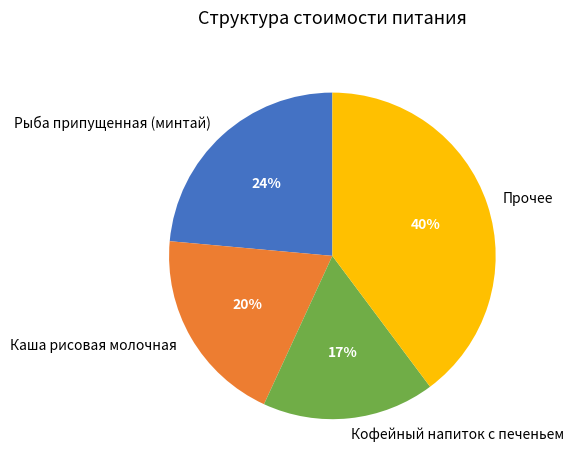

Does any single category account for the majority?

No